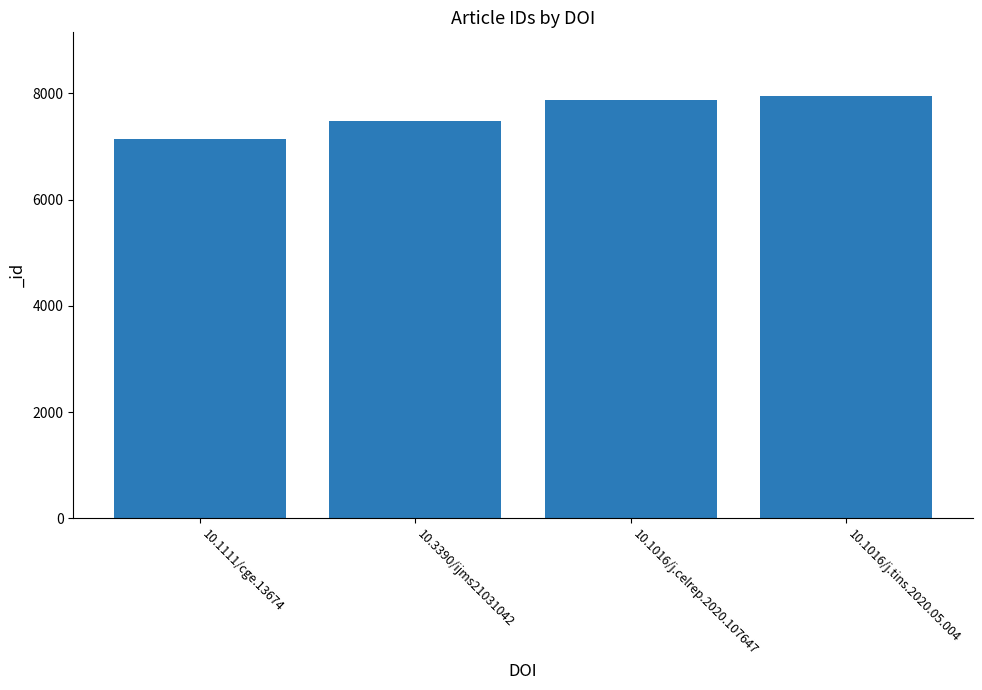

True or false: the data shows 12729 at 10.1016/j.celrep.2020.107647.

False